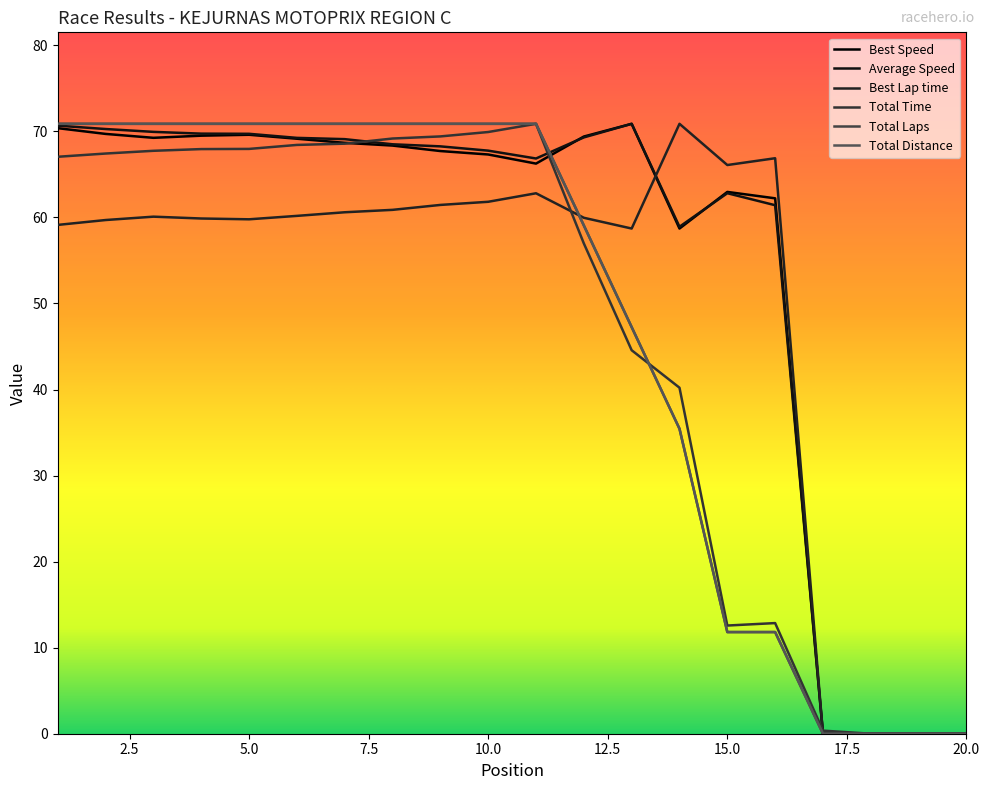

True or false: Total Distance has more than 0 points higher than both neighbors.

False